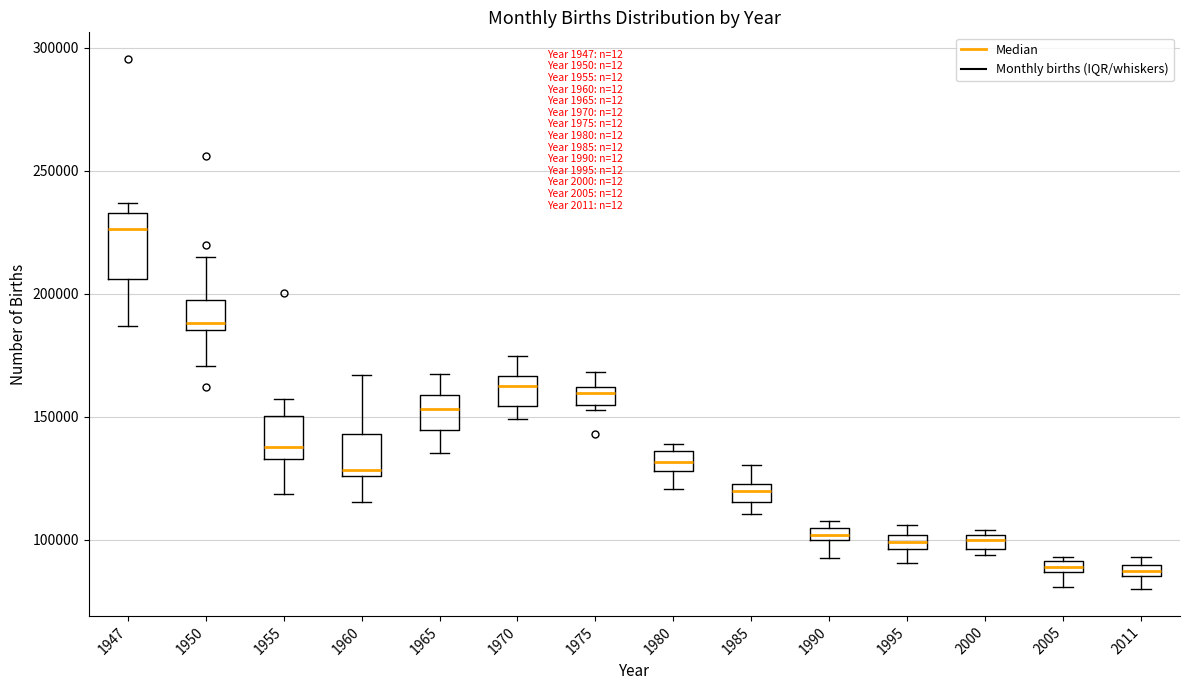

Where does the lower whisker of the box at x = 1970 end on the y-axis? The values are not printed on the chart, so give them approximately, as read against the axis.

150000